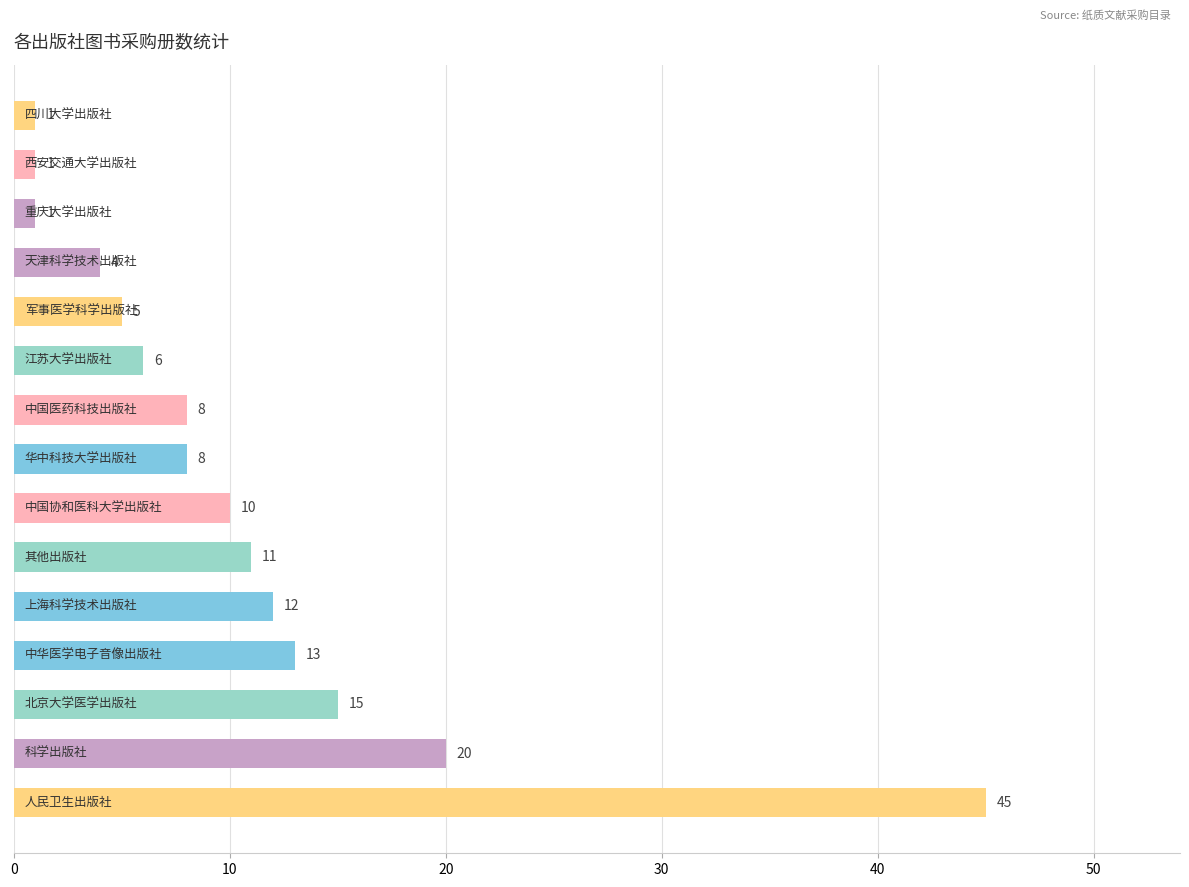

What is the sum of all values?

160